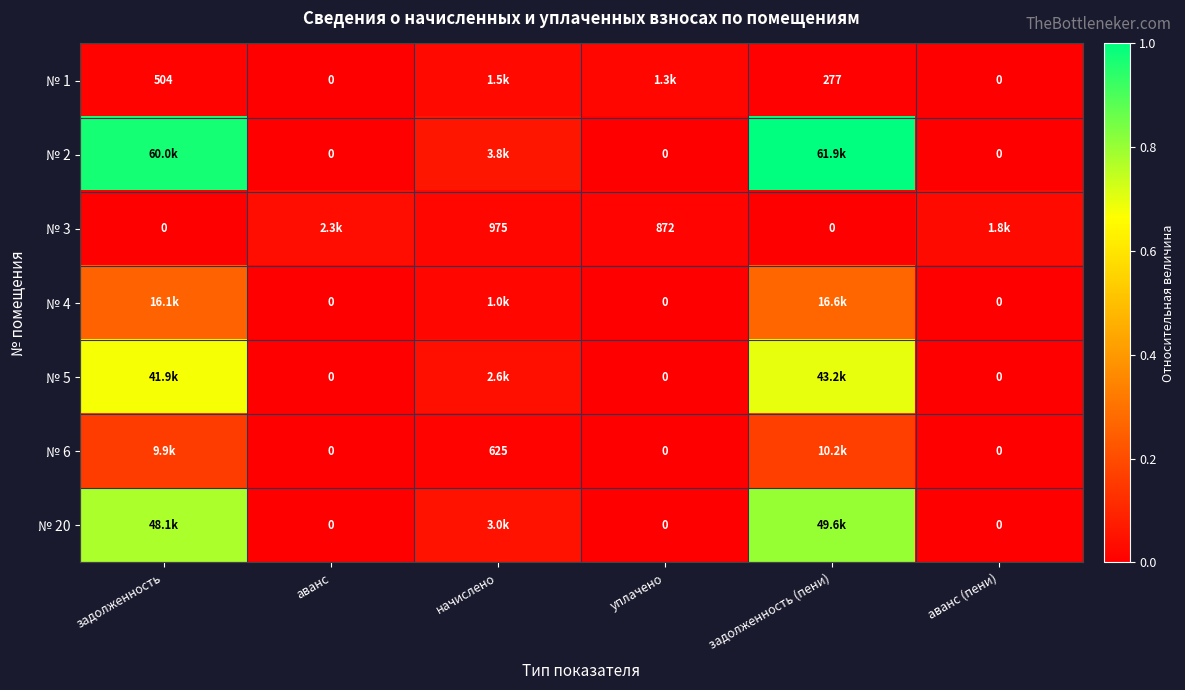

How many data points does each series have?

6